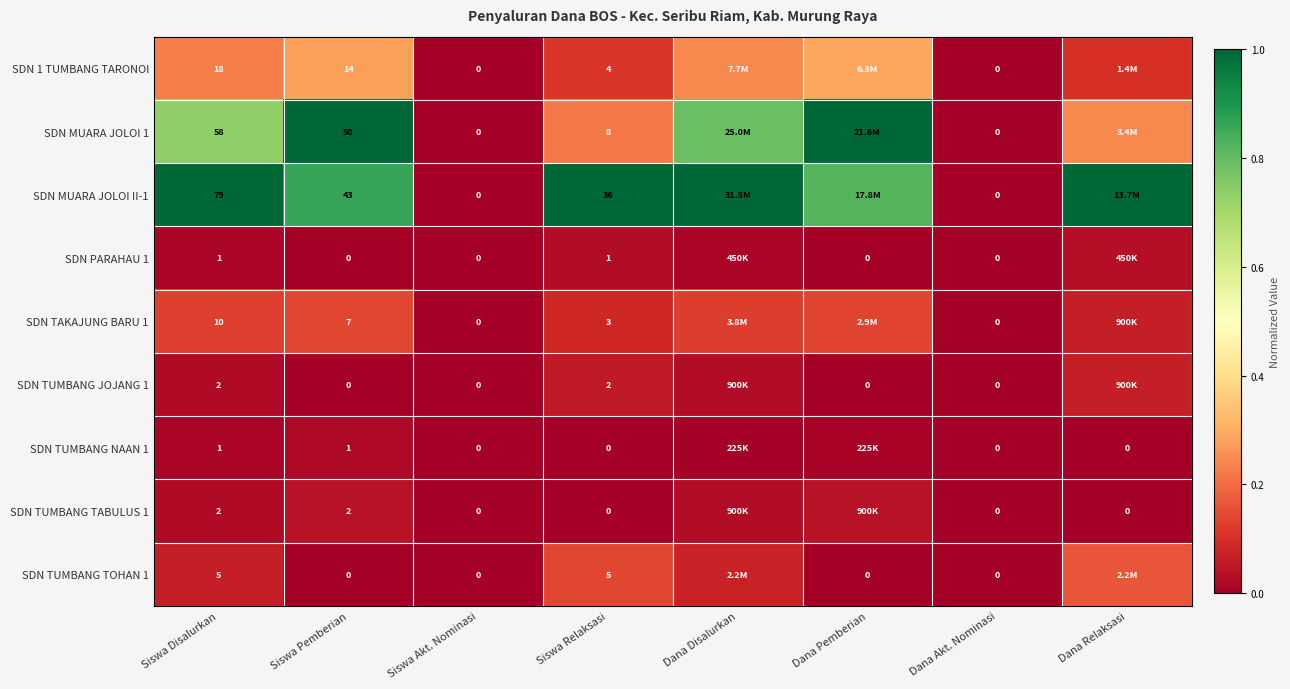

At which label is SDN TUMBANG JOJANG 1 closest to 0?

Siswa Pemberian